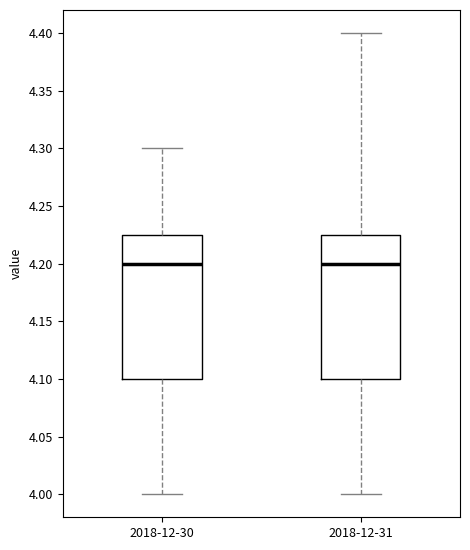

Reading left to right, transcribe this box plot: for each box, give where its median line is, the range the box spans, and where its two whiskers end, as read against the y-axis. The values are not printed on the chart, so give them approximately, as read against the axis.

2018-12-30: median 4.200, box 4.100 to 4.225, whiskers 4.000 to 4.300
2018-12-31: median 4.200, box 4.100 to 4.225, whiskers 4.000 to 4.400